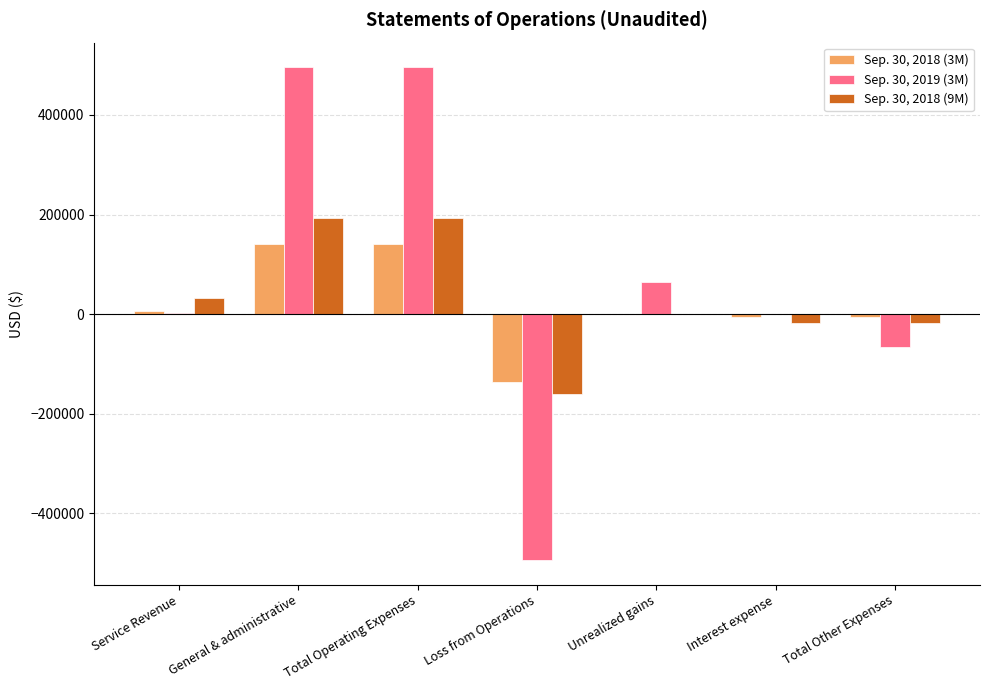

What is the total value across all series at Total Operating Expenses?

830707